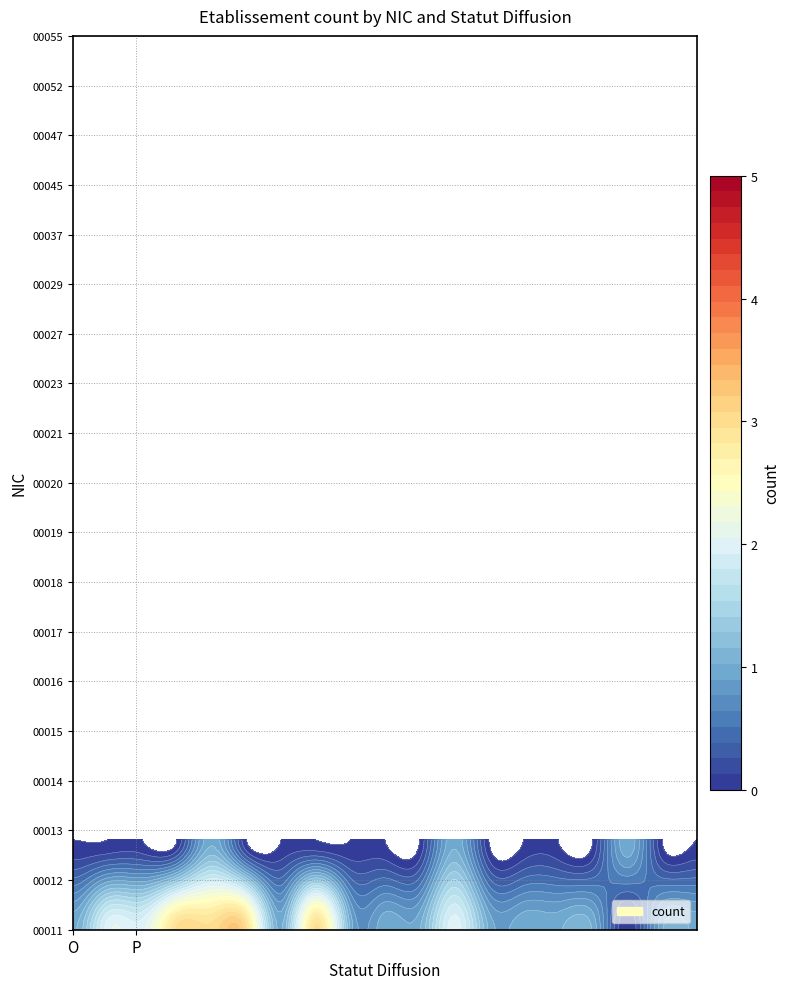

What is the total value across all series at P?

3